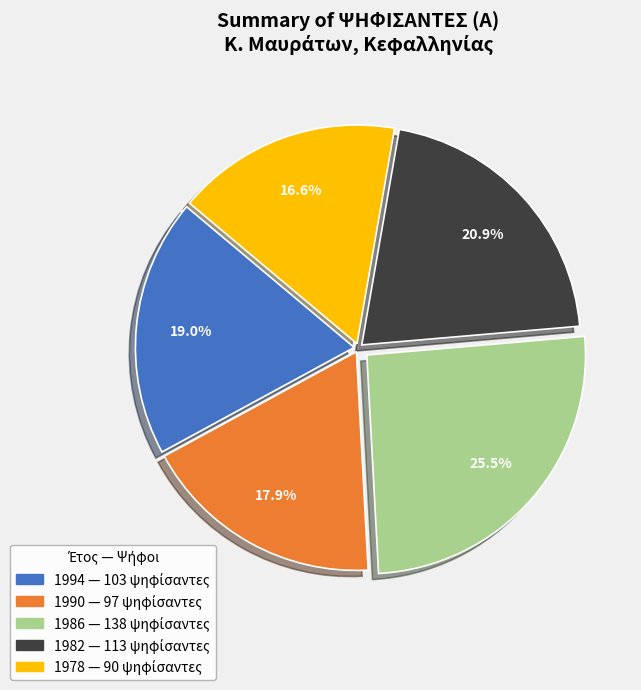

What portion of the pie excludes 1990?

82.1%